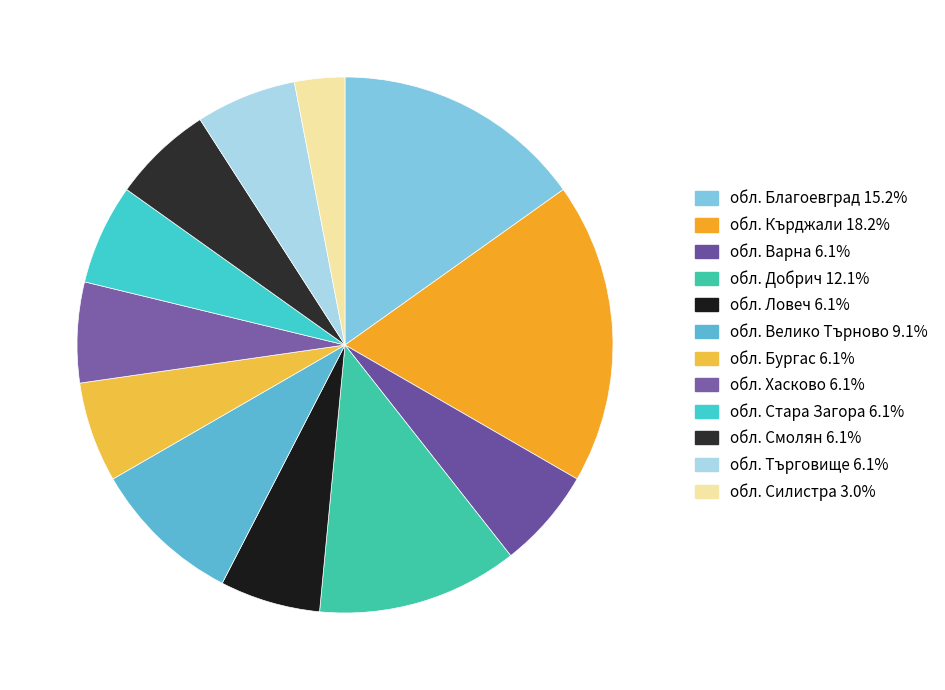

How many slices are in this pie chart?

12